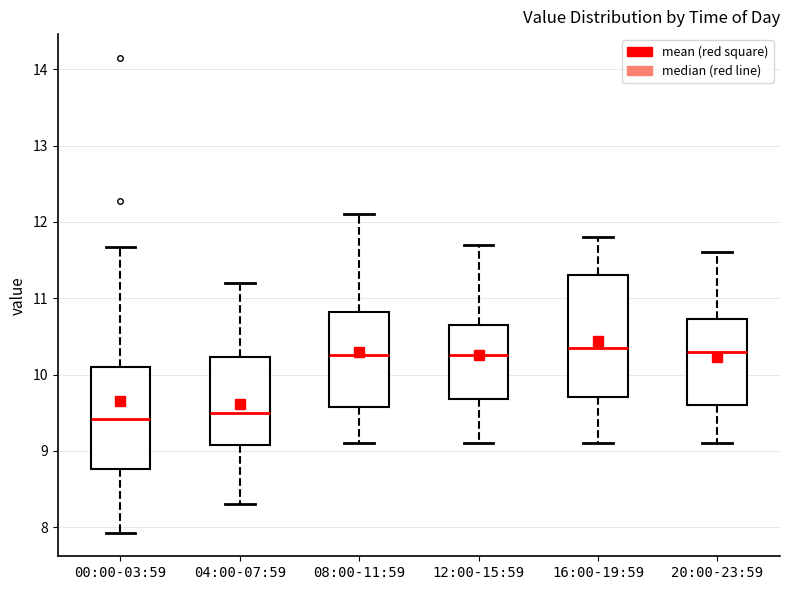

Reading left to right, read every box against the y-axis: the position of its median line, the range the box covers, and the ends of its whiskers. The values are not printed on the chart, so give them approximately, as read against the axis.

00:00-03:59: median 9.4, box 8.8 to 10.1, whiskers 7.9 to 11.7
04:00-07:59: median 9.5, box 9.1 to 10.2, whiskers 8.3 to 11.2
08:00-11:59: median 10.3, box 9.6 to 10.8, whiskers 9.1 to 12.1
12:00-15:59: median 10.3, box 9.7 to 10.7, whiskers 9.1 to 11.7
16:00-19:59: median 10.4, box 9.7 to 11.3, whiskers 9.1 to 11.8
20:00-23:59: median 10.3, box 9.6 to 10.7, whiskers 9.1 to 11.6